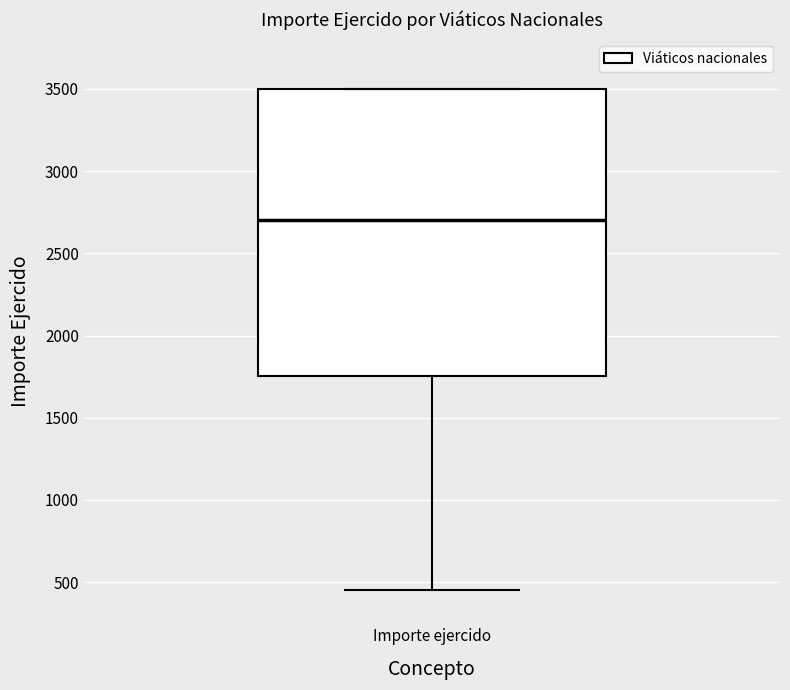

Where is the lower edge of the box for Importe ejercido on the y-axis? The values are not printed on the chart, so give them approximately, as read against the axis.

1750